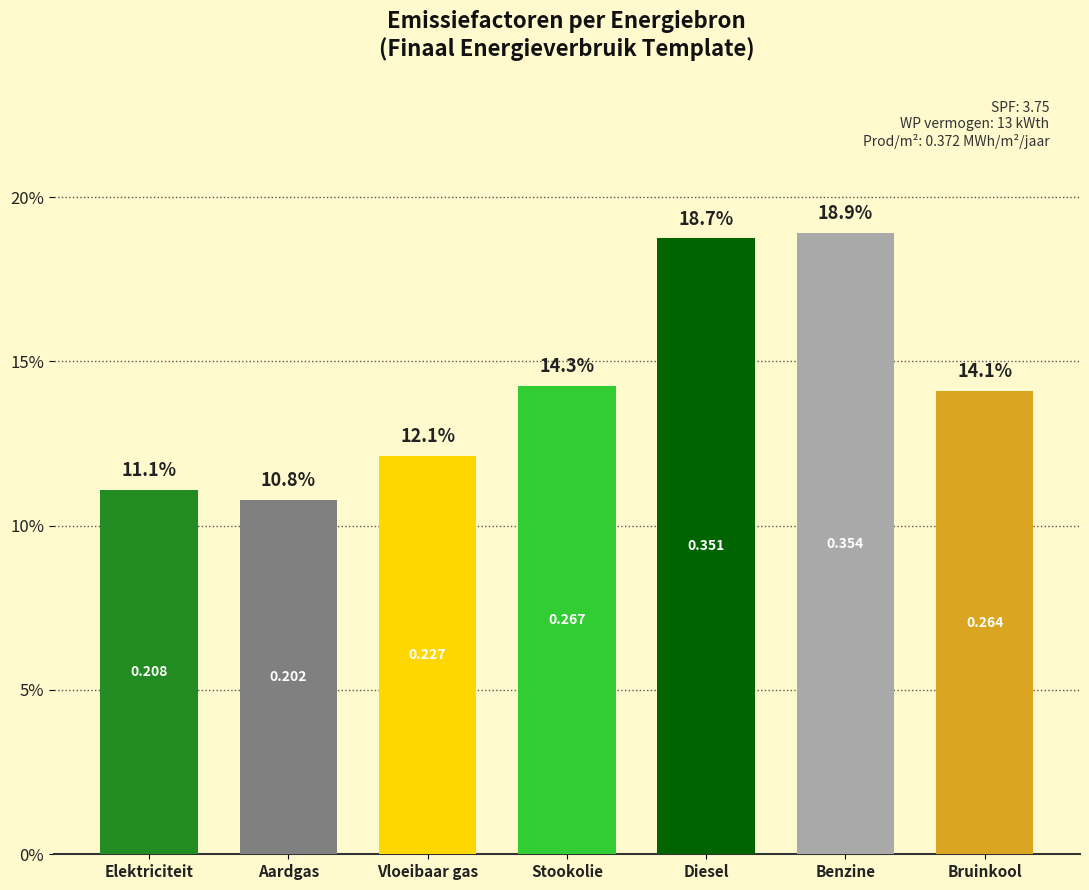

How many bars are there in total?

7